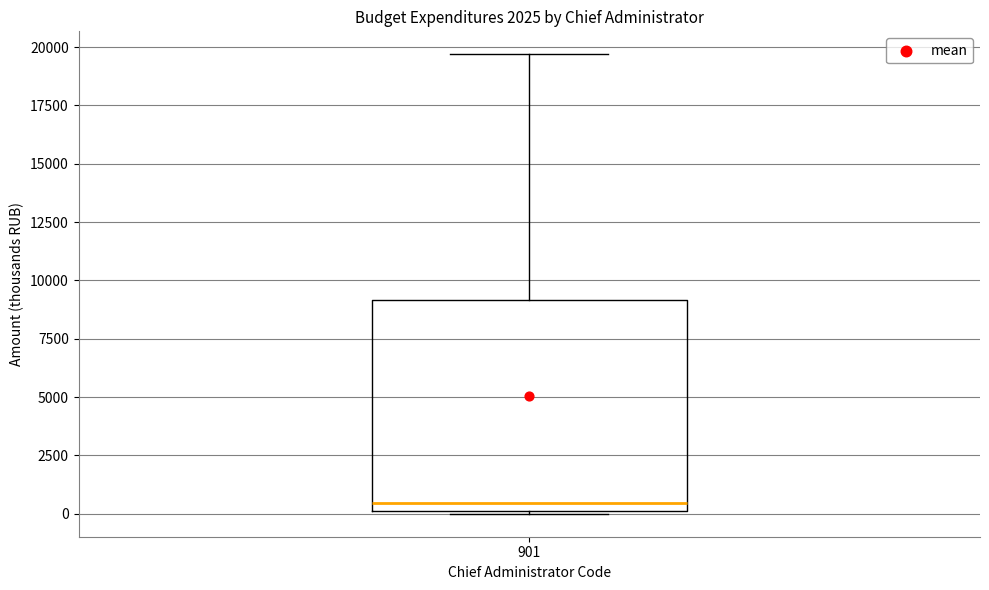

Where is the upper edge of the box at x = 901 on the y-axis? The values are not printed on the chart, so give them approximately, as read against the axis.

9000